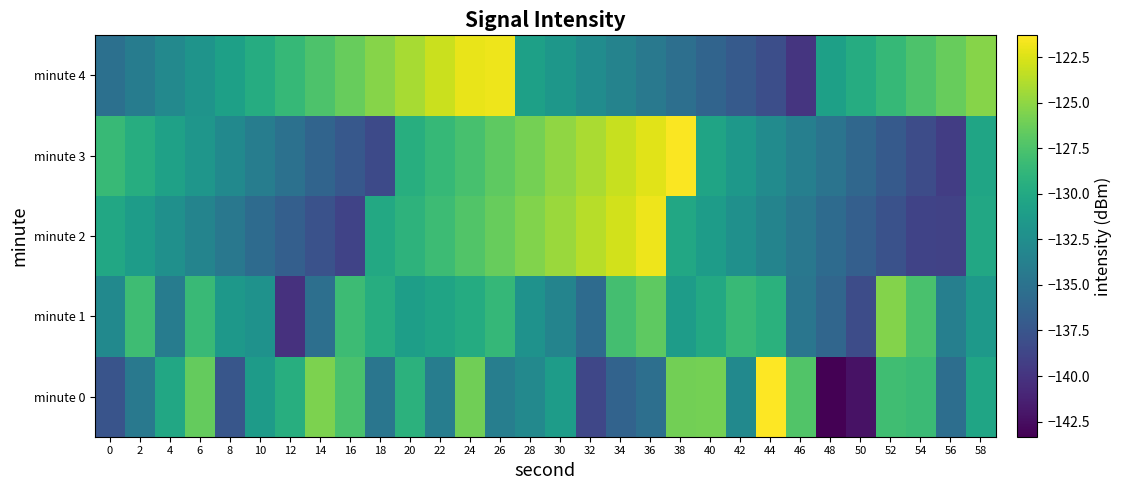

Reading left to right, extract all data points from this chart.

minute 0: 0=-137.6	2=-134.4	4=-130.2	6=-126.5	8=-137.4	10=-131.3	12=-129.5	14=-125.6	16=-127.6	18=-134.7	20=-129.2	22=-134.0	24=-126.1	26=-133.9	28=-133.0	30=-131.2	32=-138.6	34=-136.4	36=-135.3	38=-126.0	40=-125.9	42=-132.9	44=-121.3	46=-127.3	48=-143.3	50=-142.2	52=-128.0	54=-128.3	56=-135.3	58=-130.4
minute 1: 0=-132.9	2=-128.2	4=-134.1	6=-128.4	8=-131.6	10=-132.1	12=-140.2	14=-135.3	16=-128.2	18=-129.6	20=-131.0	22=-130.5	24=-129.8	26=-128.7	28=-132.1	30=-133.4	32=-135.6	34=-127.9	36=-126.8	38=-131.2	40=-130.0	42=-128.5	44=-129.3	46=-134.7	48=-136.1	50=-138.2	52=-125.4	54=-127.6	56=-133.8	58=-131.5
minute 2: 0=-130.1	2=-131.2	4=-132.3	6=-133.4	8=-134.5	10=-135.6	12=-136.7	14=-137.8	16=-138.9	18=-130.0	20=-129.1	22=-128.2	24=-127.3	26=-126.4	28=-125.5	30=-124.6	32=-123.7	34=-122.8	36=-121.9	38=-130.1	40=-131.2	42=-132.3	44=-133.4	46=-134.5	48=-135.6	50=-136.7	52=-137.8	54=-138.9	56=-139.0	58=-130.1
minute 3: 0=-128.5	2=-129.6	4=-130.7	6=-131.8	8=-132.9	10=-134.0	12=-135.1	14=-136.2	16=-137.3	18=-138.4	20=-129.5	22=-128.6	24=-127.7	26=-126.8	28=-125.9	30=-125.0	32=-124.1	34=-123.2	36=-122.3	38=-121.4	40=-130.5	42=-131.6	44=-132.7	46=-133.8	48=-134.9	50=-136.0	52=-137.1	54=-138.2	56=-139.3	58=-130.4
minute 4: 0=-135.2	2=-134.1	4=-133.0	6=-131.9	8=-130.8	10=-129.7	12=-128.6	14=-127.5	16=-126.4	18=-125.3	20=-124.2	22=-123.1	24=-122.0	26=-121.9	28=-130.8	30=-131.7	32=-132.6	34=-133.5	36=-134.4	38=-135.3	40=-136.2	42=-137.1	44=-138.0	46=-139.9	48=-130.8	50=-129.7	52=-128.6	54=-127.5	56=-126.4	58=-125.3